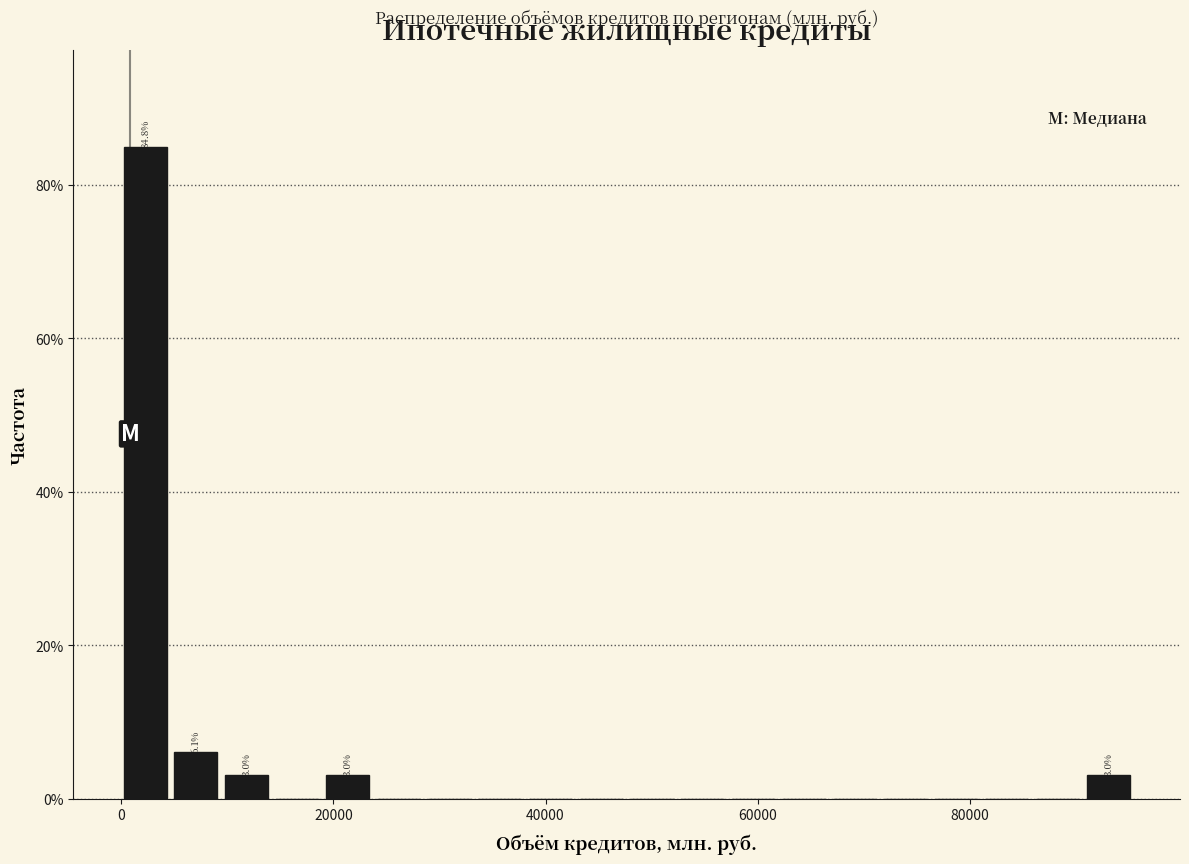

Read against the x-axis, roughly where is the centre of the tallest bar?

2000